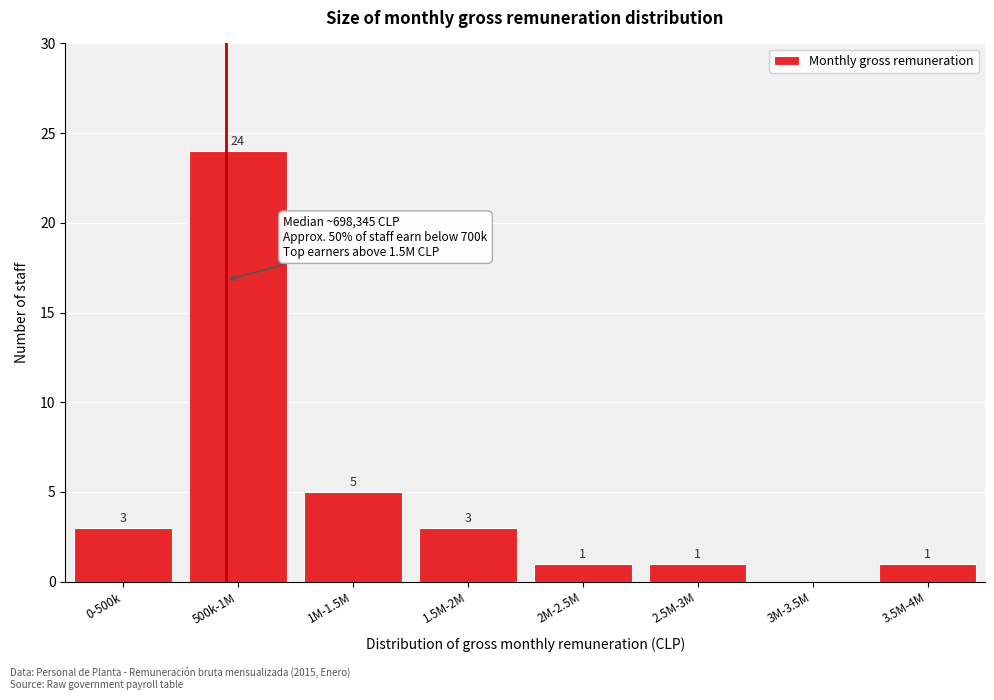

Reading left to right, what are all the values shown in this chart?

0-500k=3	500k-1M=24	1M-1.5M=5	1.5M-2M=3	2M-2.5M=1	2.5M-3M=1	3M-3.5M=0	3.5M-4M=1